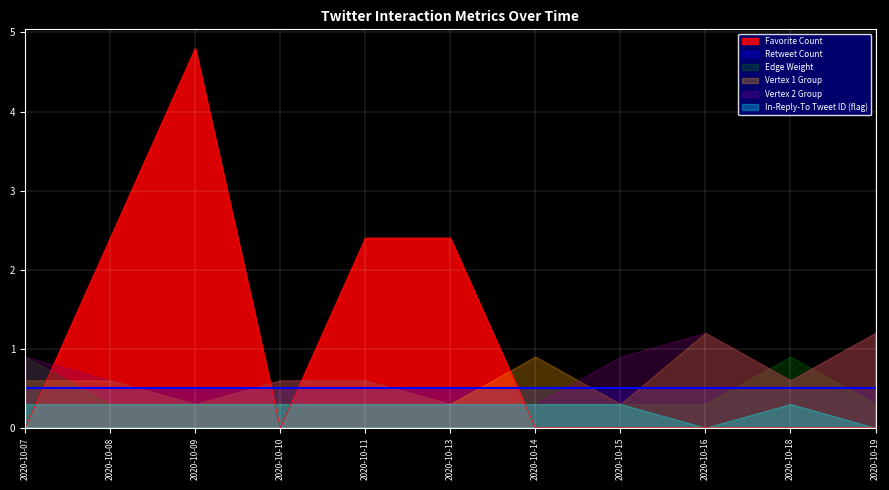

Which category has the lowest value across all series?

2020-10-07